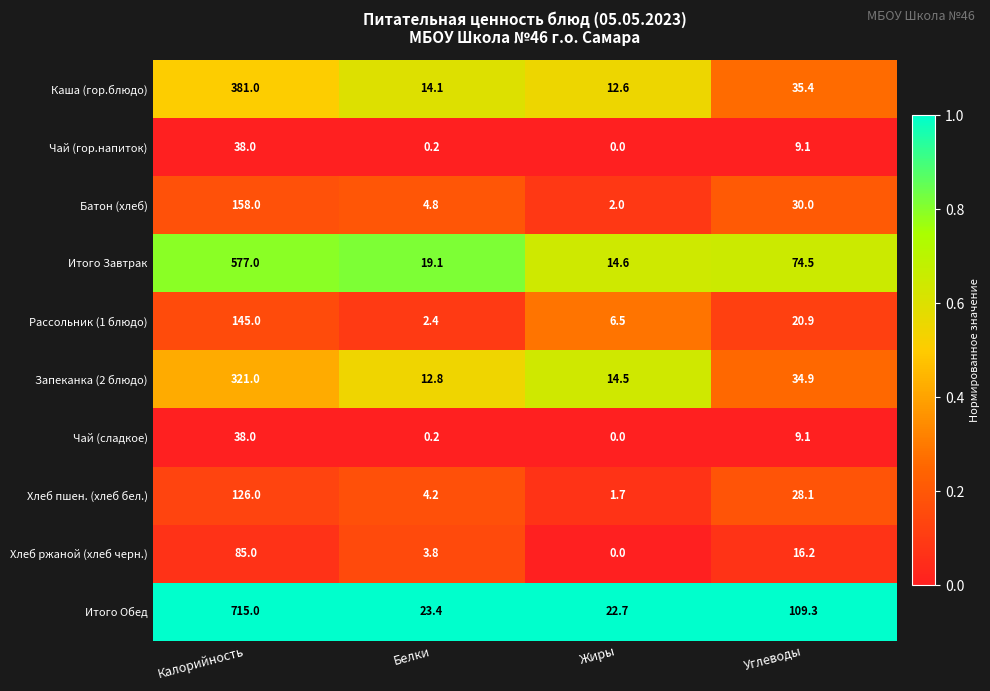

How many categories are shown in the chart?

4